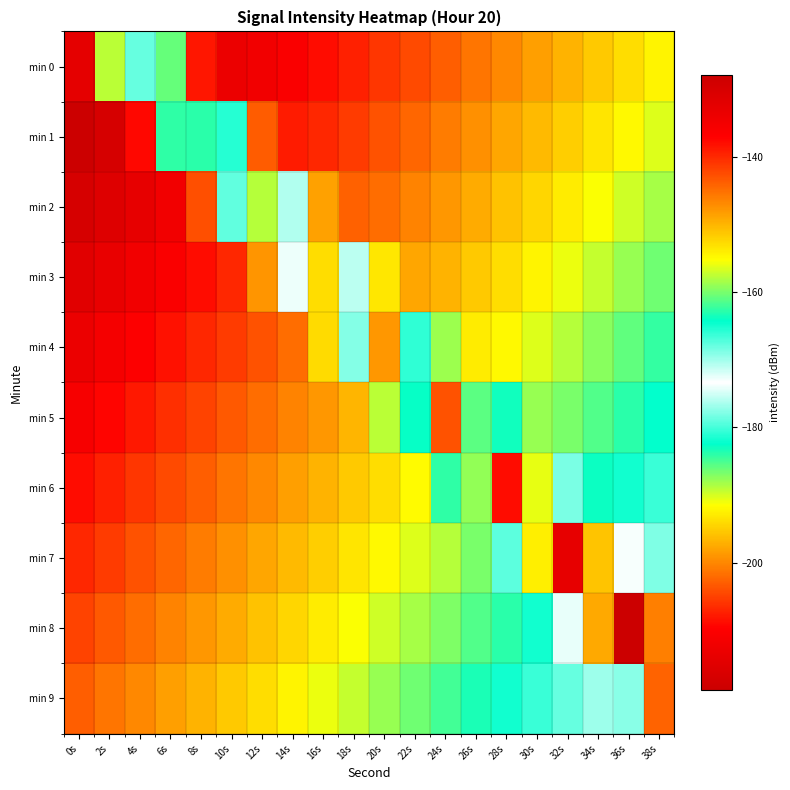

What is the smallest value displayed?

-218.8